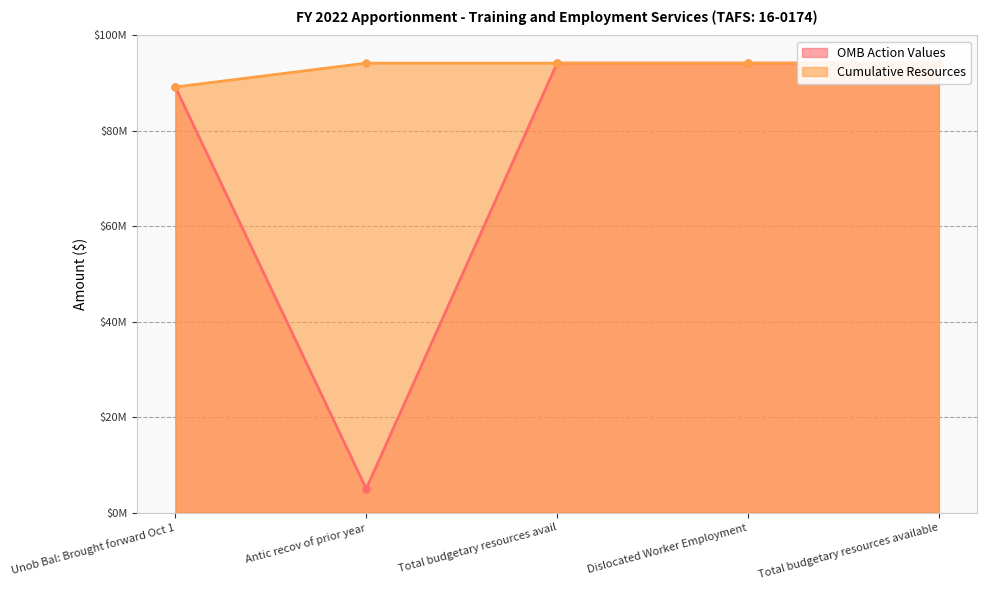

Reading right to left, list all the values displayed in this chart.

OMB Action Values: Total budgetary resources available=94207323	Dislocated Worker Employment=94207323	Total budgetary resources avail=94207323	Antic recov of prior year=5000000	Unob Bal: Brought forward Oct 1=89207323
Cumulative Resources: Total budgetary resources available=94207323	Dislocated Worker Employment=94207323	Total budgetary resources avail=94207323	Antic recov of prior year=94207323	Unob Bal: Brought forward Oct 1=89207323